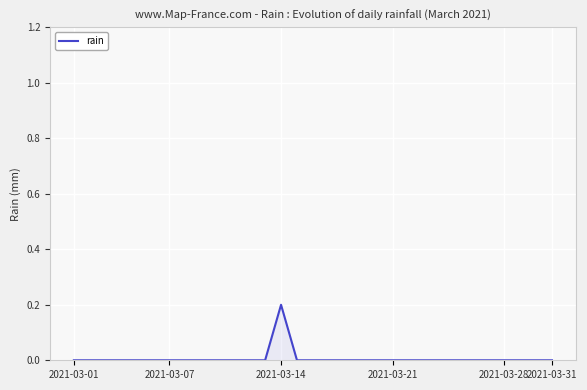

Which label corresponds to the largest value in the chart?

2021-03-14